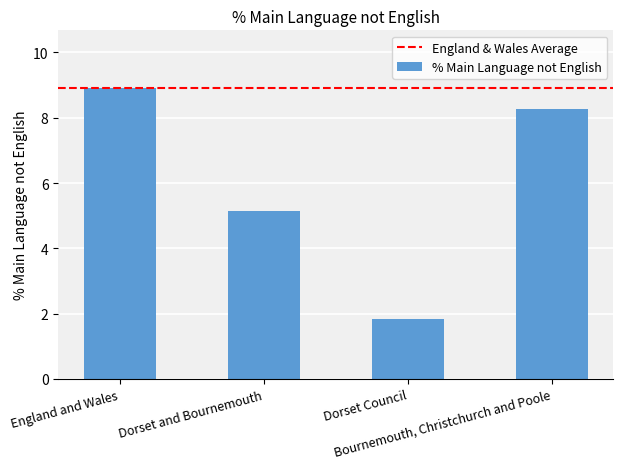

What is the greatest value displayed?

8.9